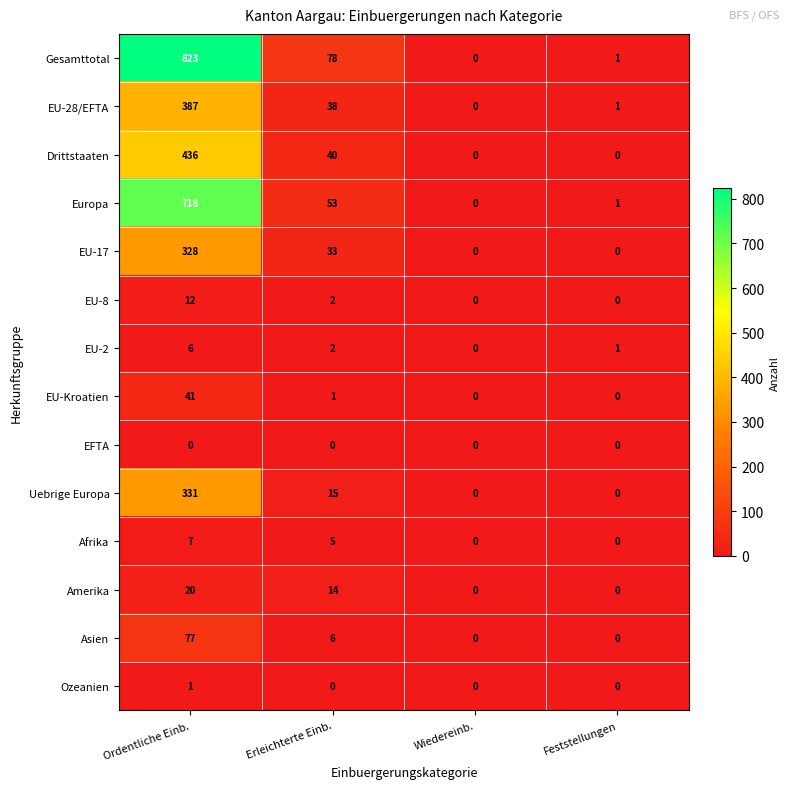

Which series has the largest range (max minus min)?

Gesamttotal